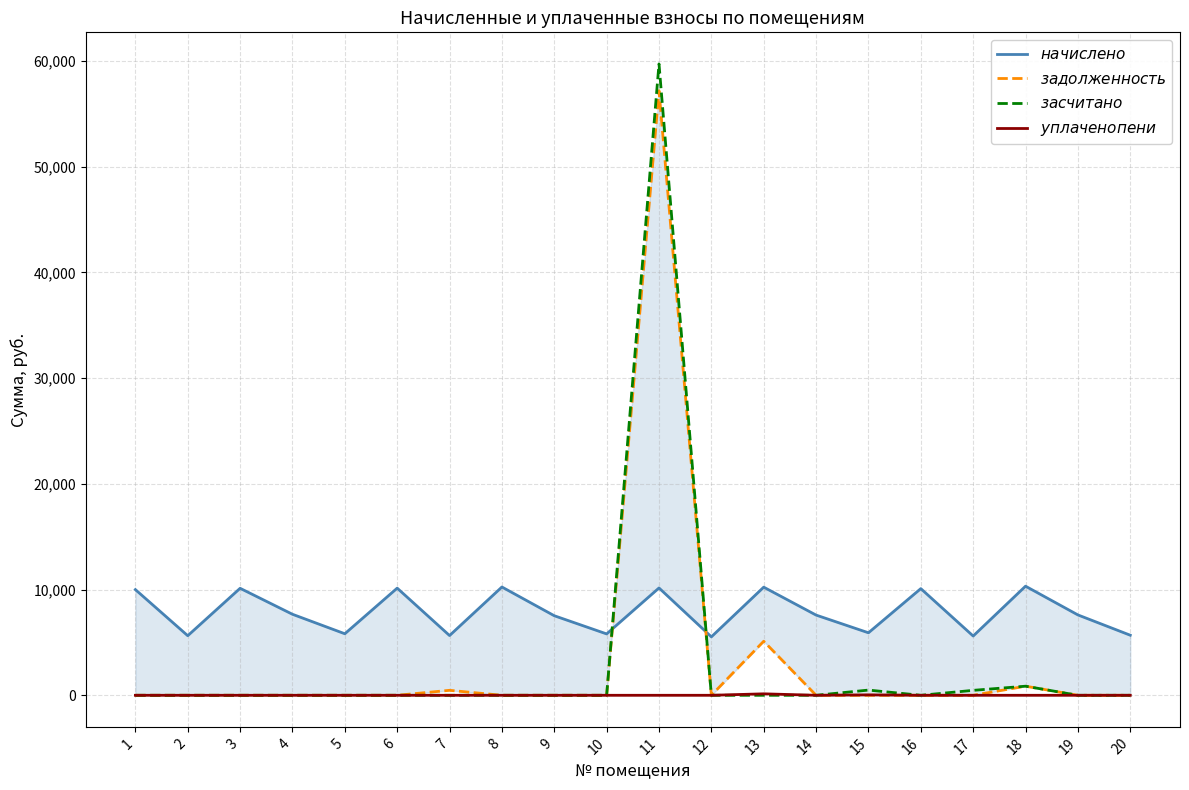

After their last crossing, which series has the higher values: $начислено$ or $задолженность$?

$начислено$